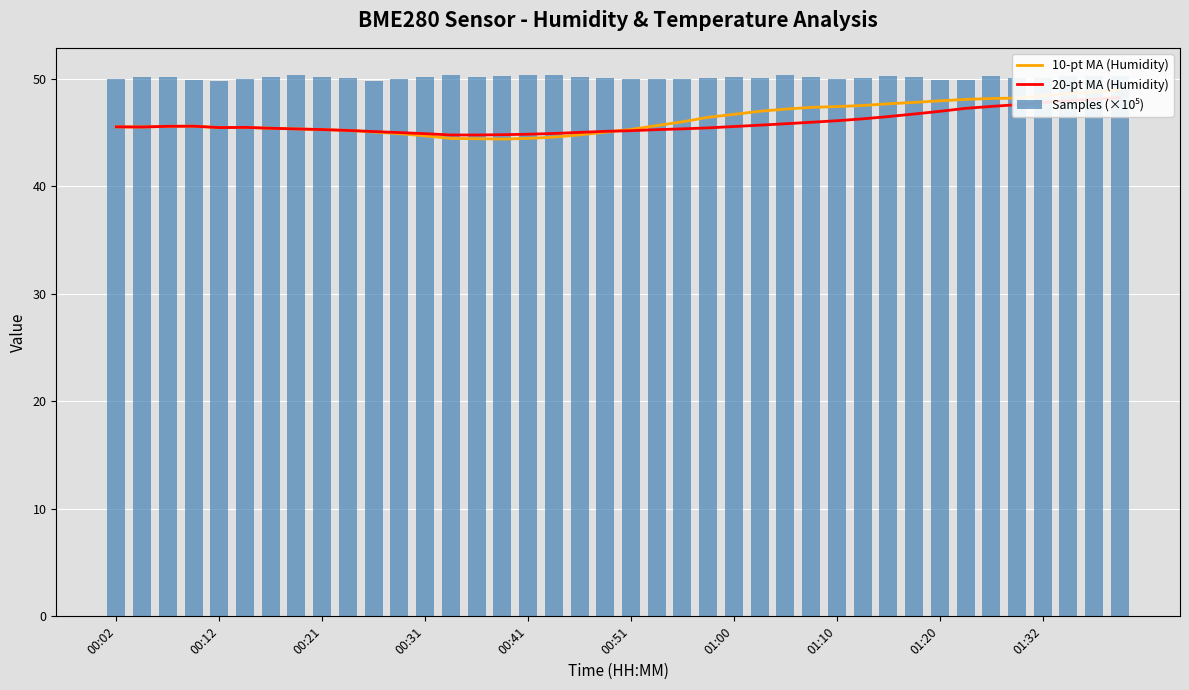

The 10-pt MA (Humidity) series shows 45.0 at 19. True or false?

True